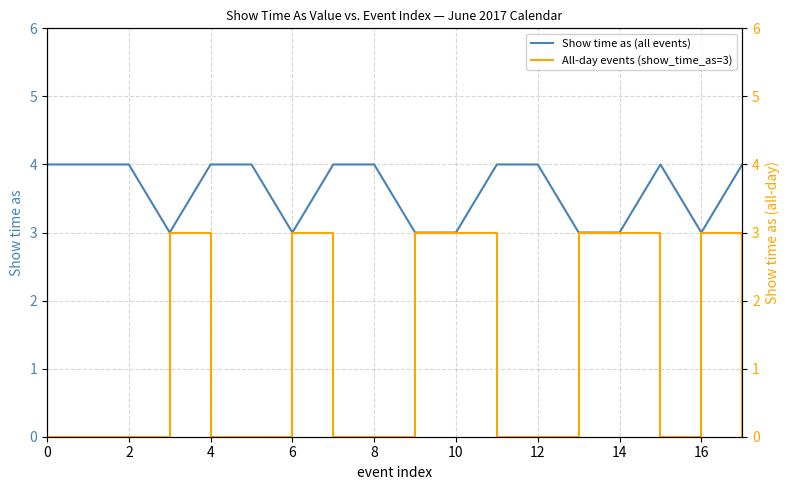

Is the value of All-day events (show_time_as=3) at 16 greater than the value of Show time as (all events) at 0?

No